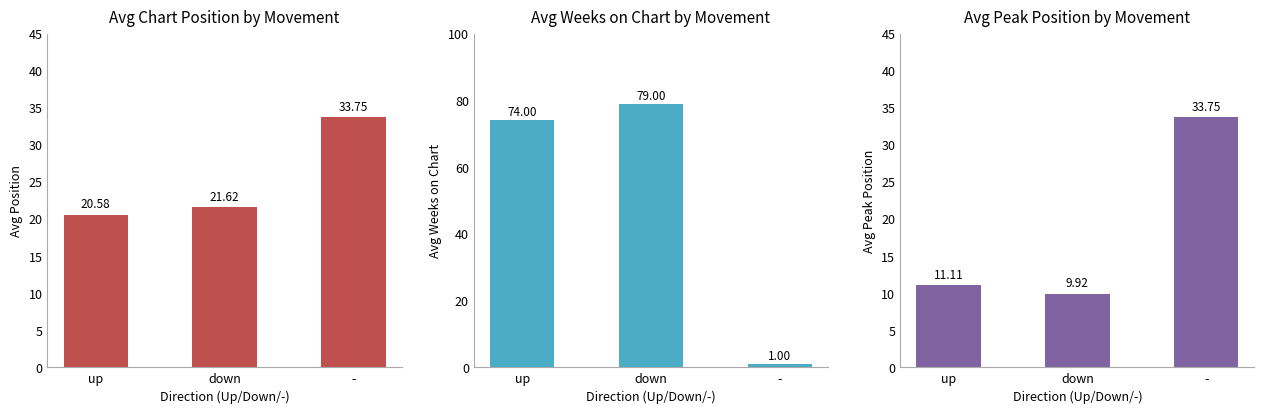

What are all the series names shown in the legend?

Avg Chart Position, Avg Weeks on Chart, Avg Peak Position